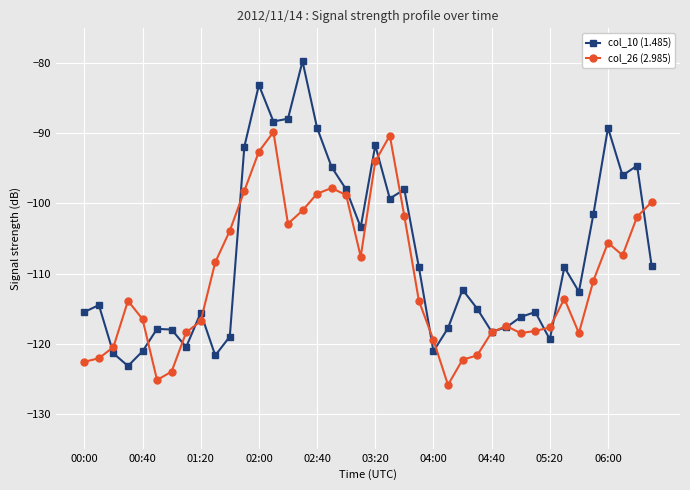

What are all the series names shown in the legend?

col_10 (1.485), col_26 (2.985)